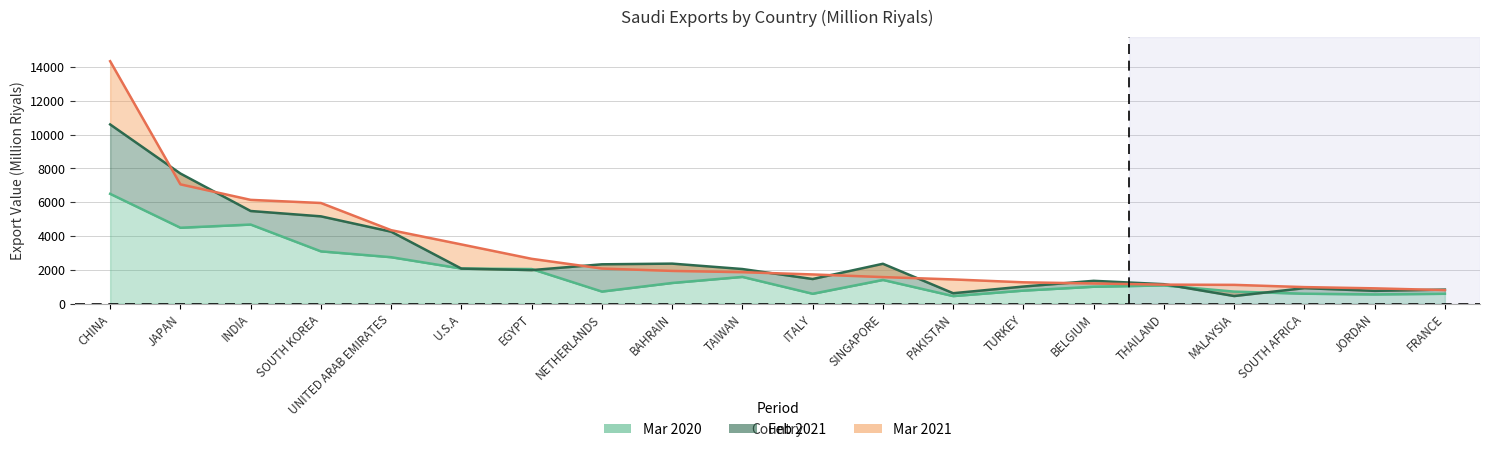

True or false: Mar 2021 has a value of 1727.9 at ITALY.

True